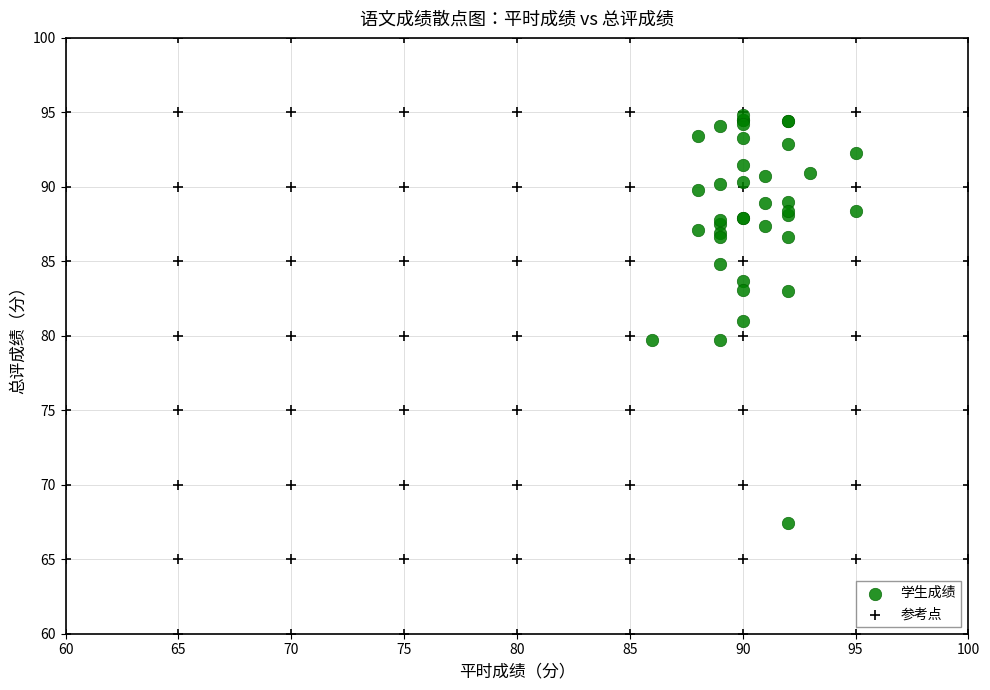

Which series contains the highest Y value?

参考点